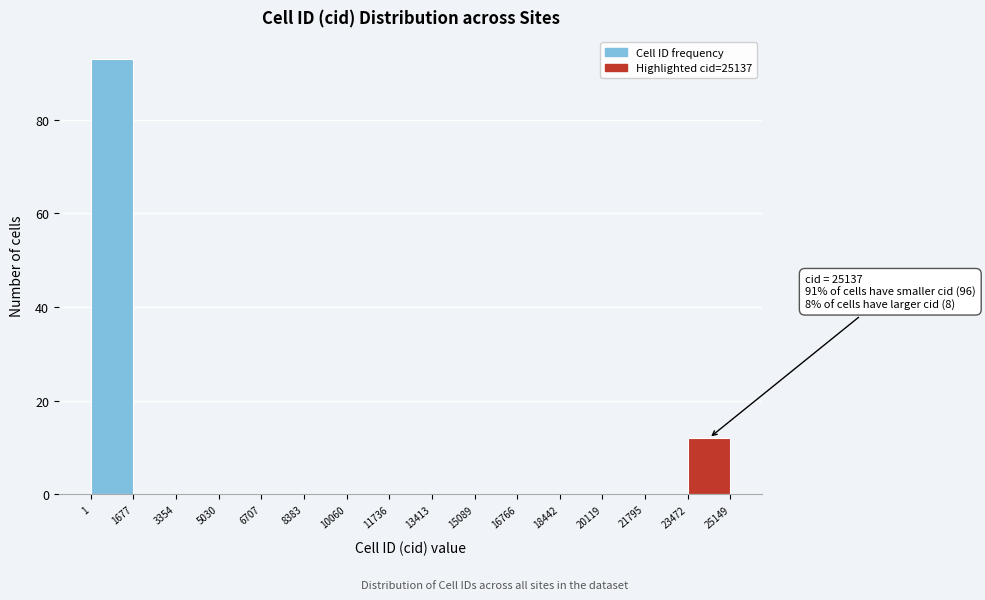

Over which range of the x-axis is the bar tallest?

1 to 1677